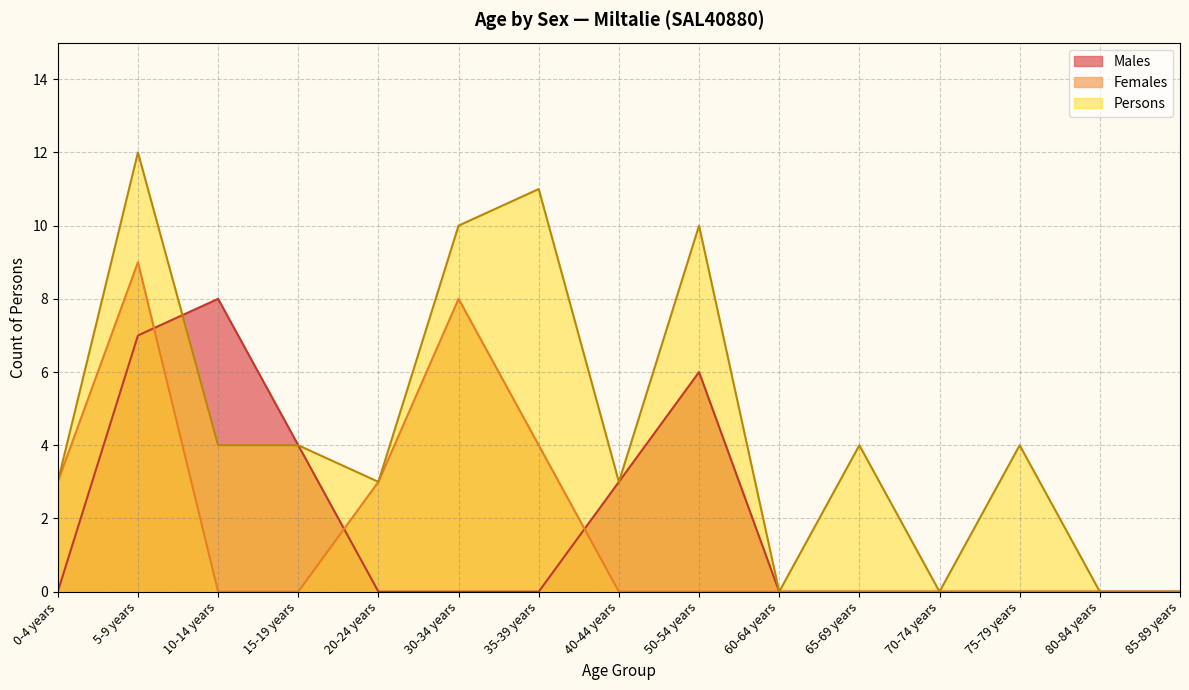

What are all the series names shown in the legend?

Males, Females, Persons